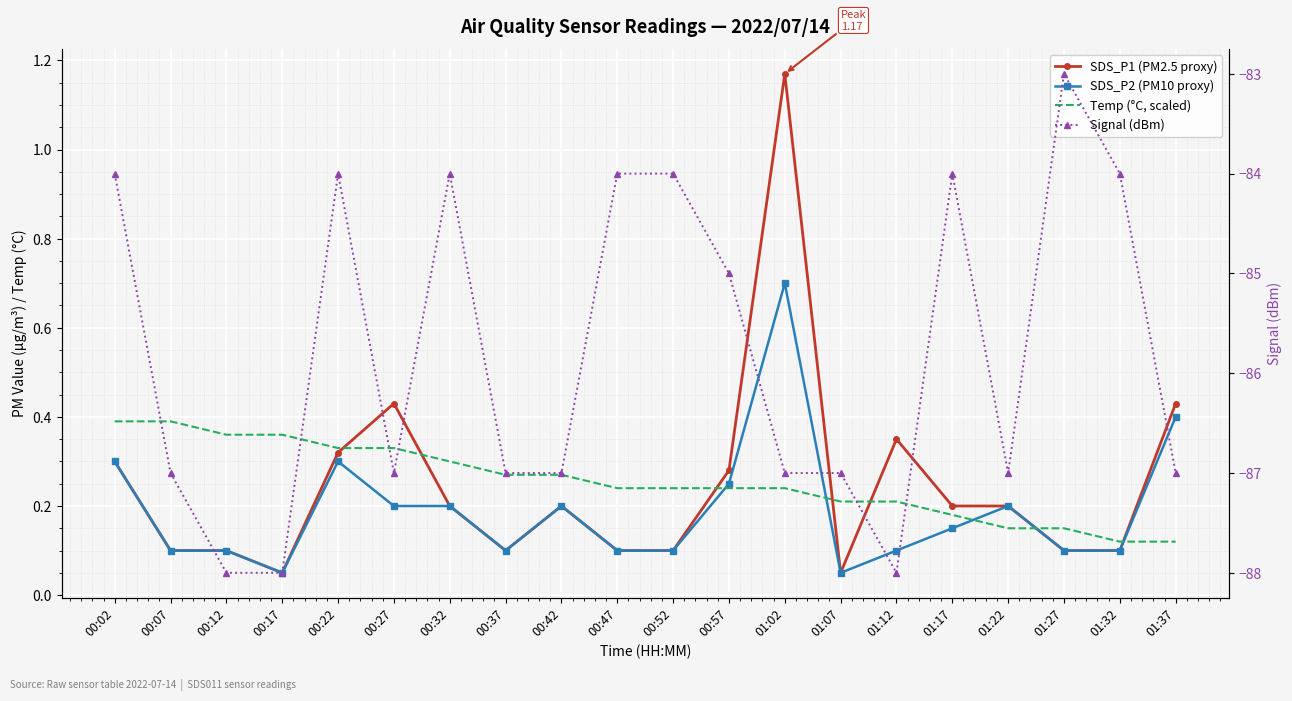

At which category does Signal (dBm) reach its first local valley?

00:27